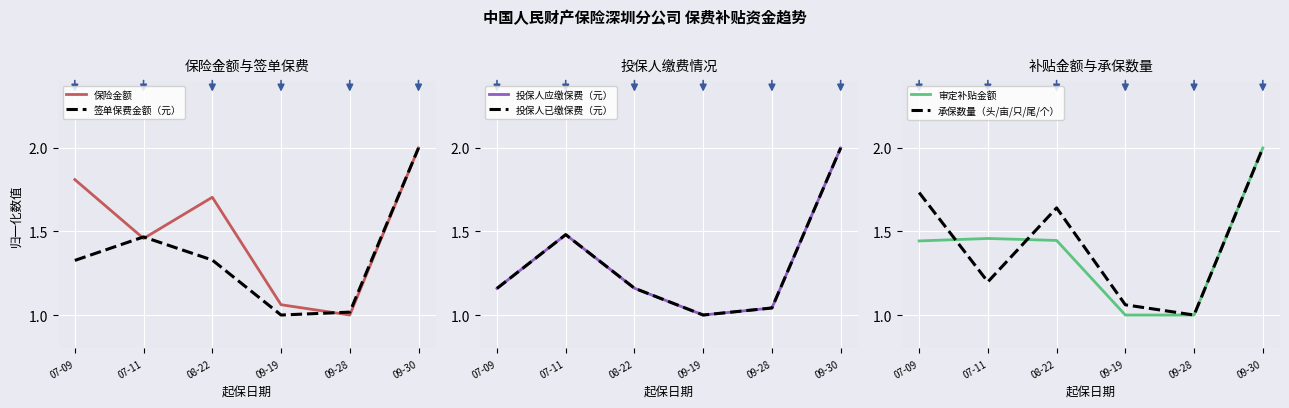

Which series changed the most between 07-09 and 09-30?

投保人应缴保费（元）